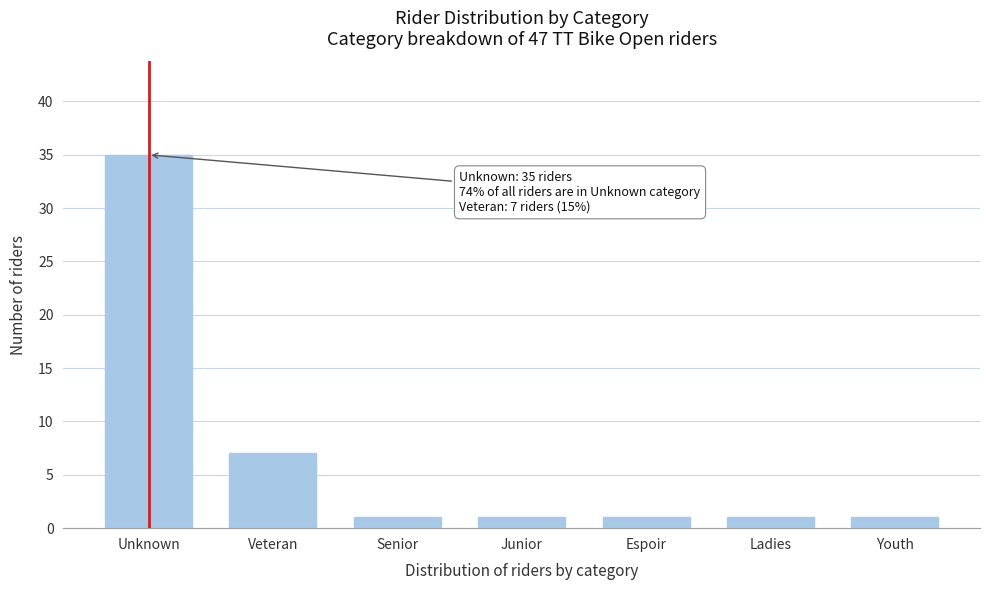

Reading left to right, what are all the values shown in this chart?

Unknown=35	Veteran=7	Senior=1	Junior=1	Espoir=1	Ladies=1	Youth=1